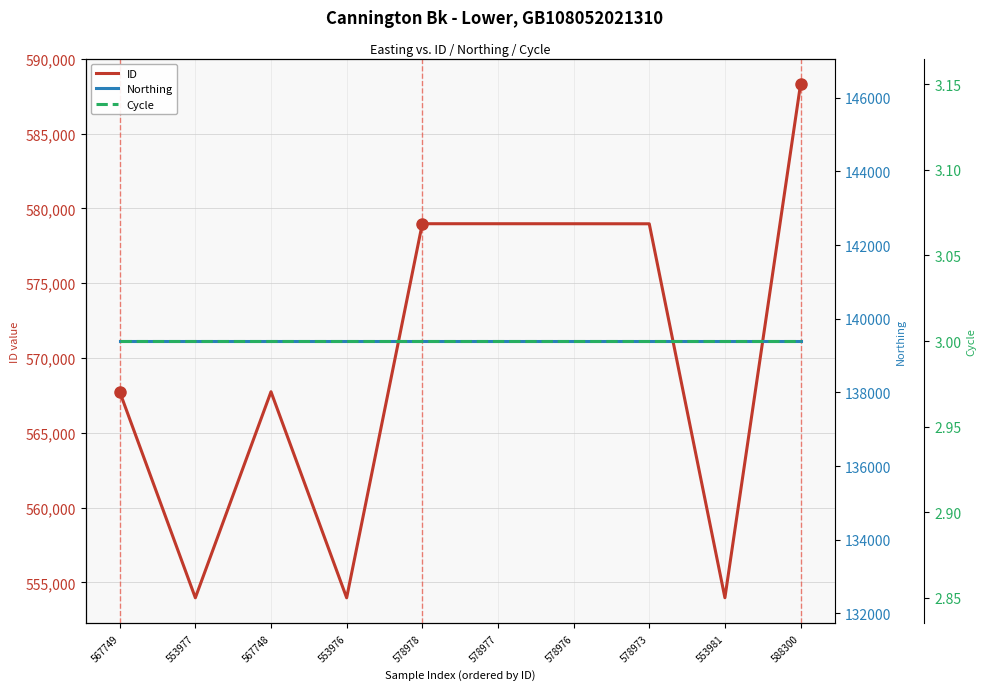

How many lines are shown in the chart?

3